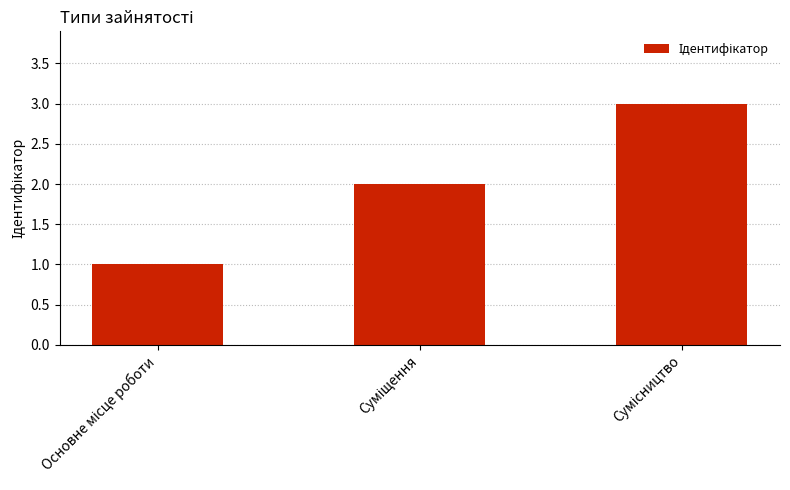

What is the greatest value displayed?

3